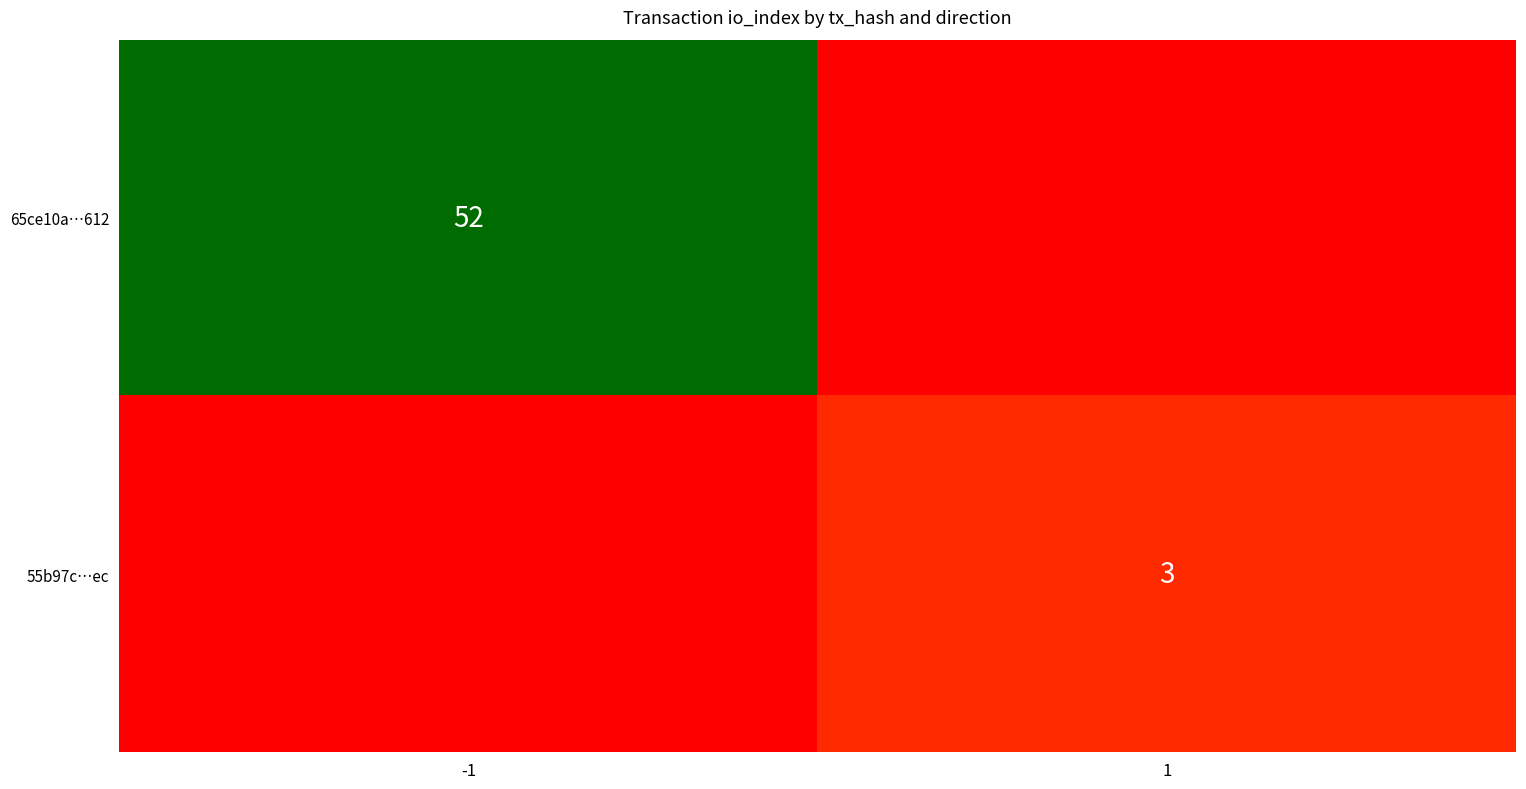

What is the maximum value for 55b97c…ec?

3